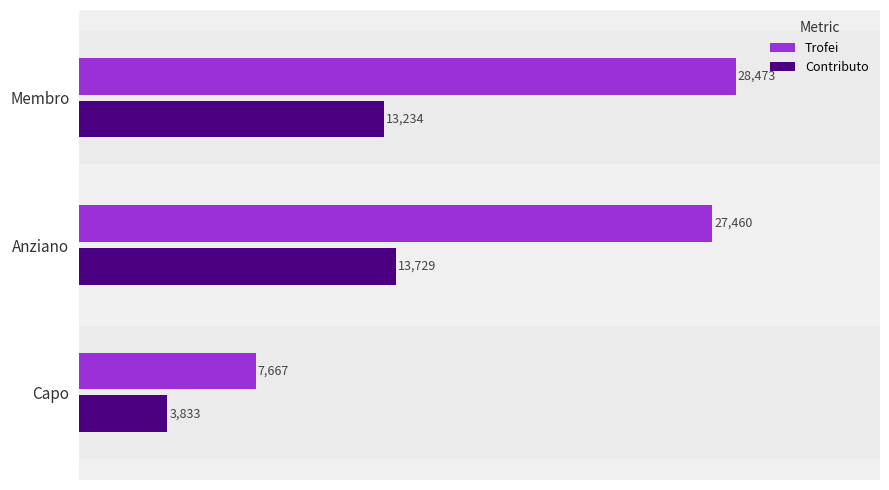

Where is Contributo nearest to the value 8781?

Membro